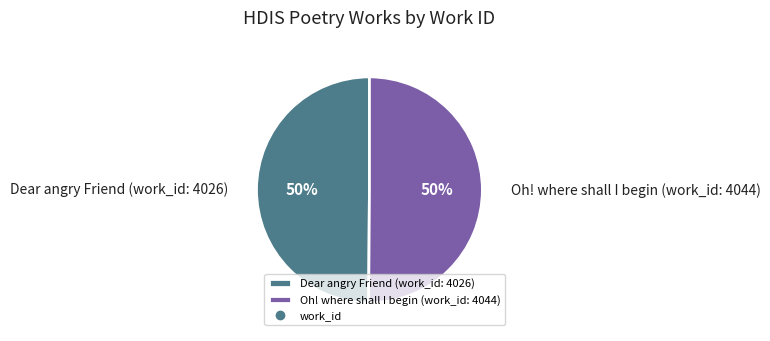

To the nearest percent, what percentage of the pie is Oh! where shall I begin (work_id: 4044)?

50%